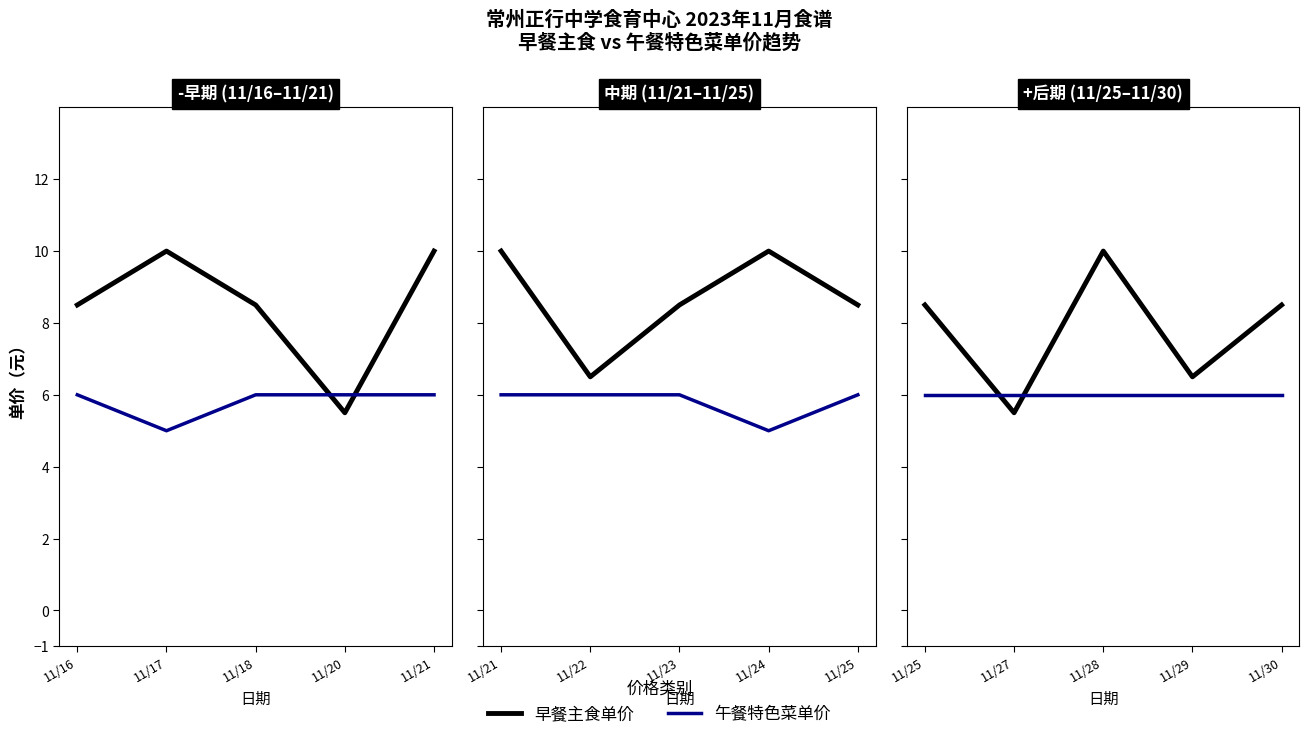

At which label does 早餐主食单价 first exceed 8?

11/25